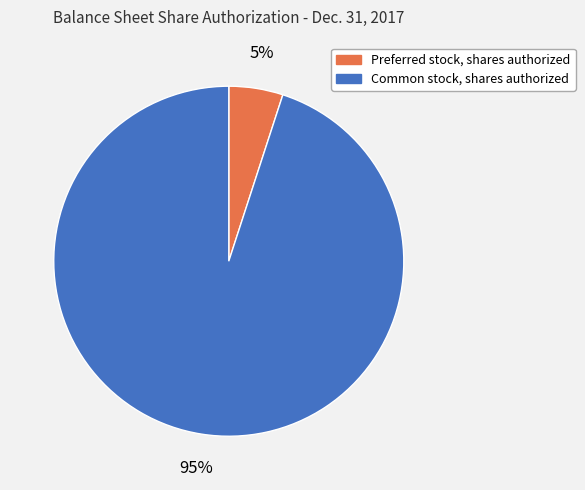

The Common stock, shares authorized slice represents 89% of the pie. True or false?

False